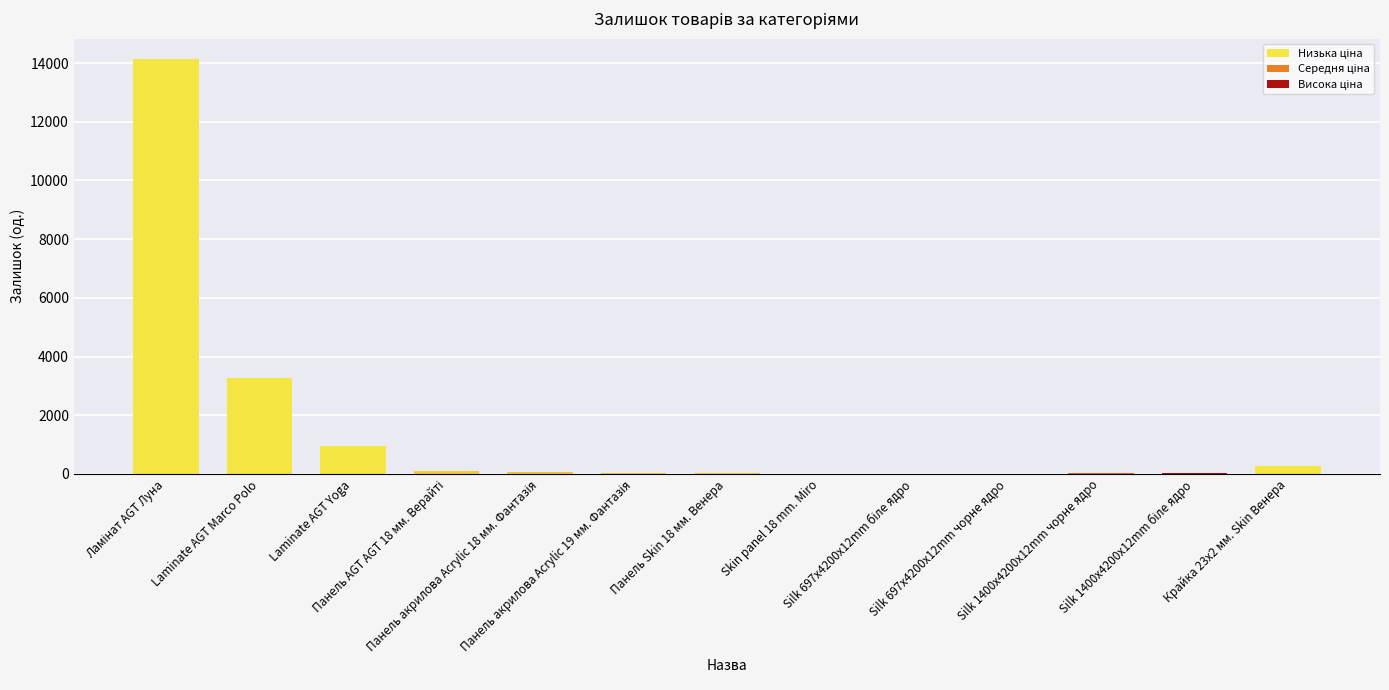

What is the approximate value at Silk 1400x4200x12mm чорне ядро?

34